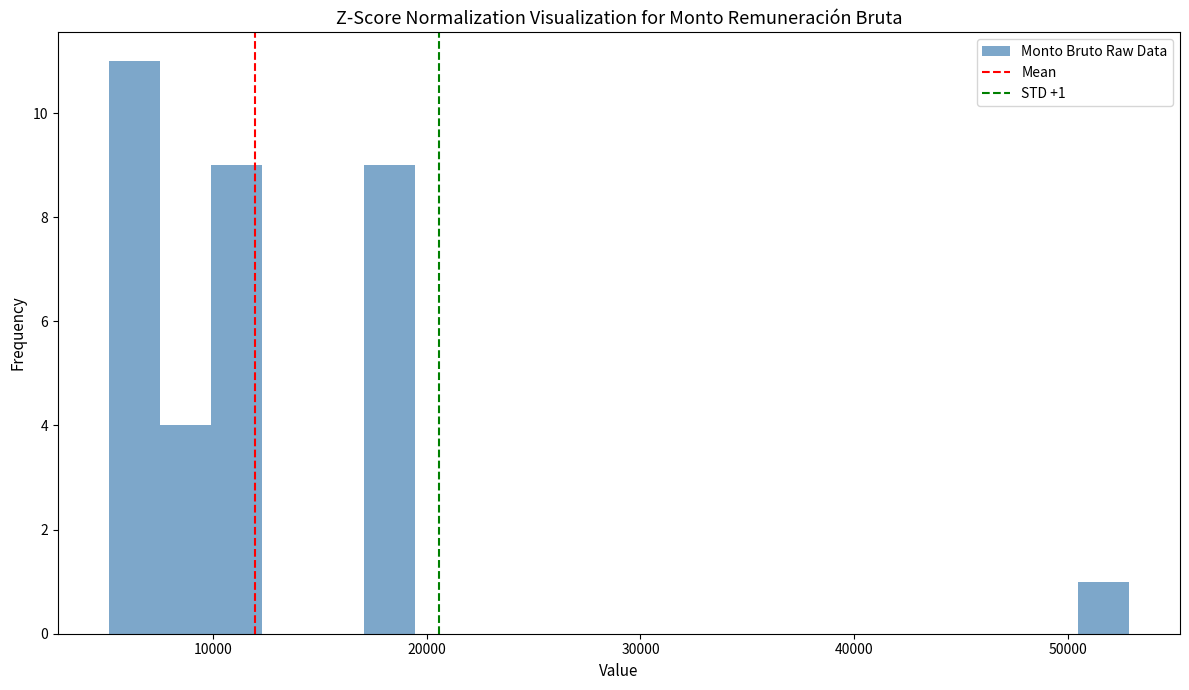

Around what value on the x-axis is the tallest bar? Give the approximate position of its centre, as read against the axis.

6000